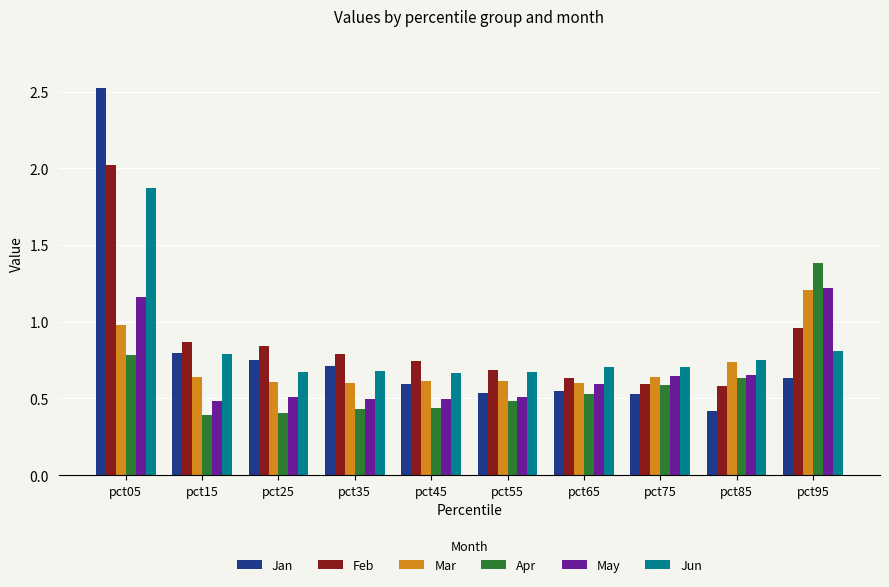

What is the difference between the maximum and second lowest values in the Jan series?

2.0